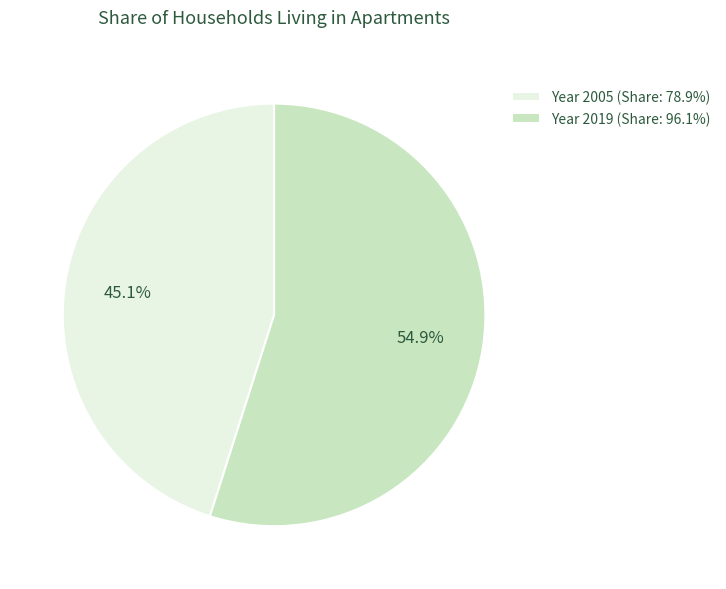

Rank the categories by value from lowest to highest.

Year 2005 (Share: 78.9%), Year 2019 (Share: 96.1%)